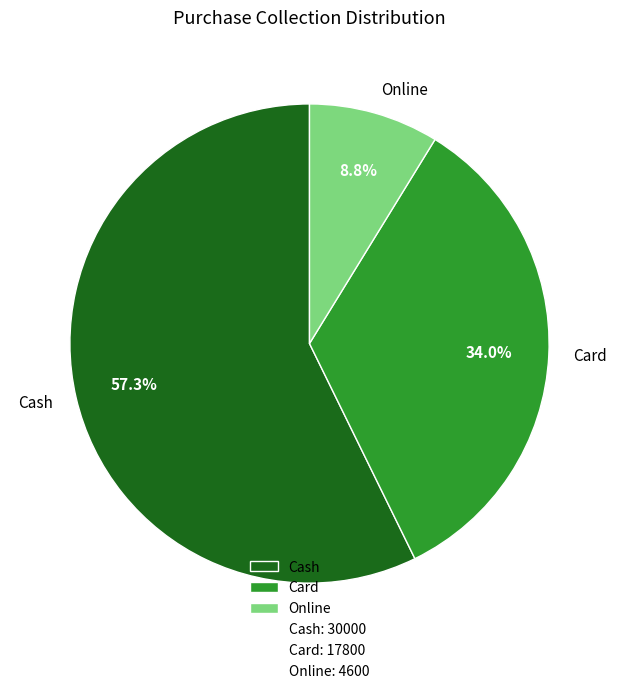

Is there a majority slice in this chart?

Yes